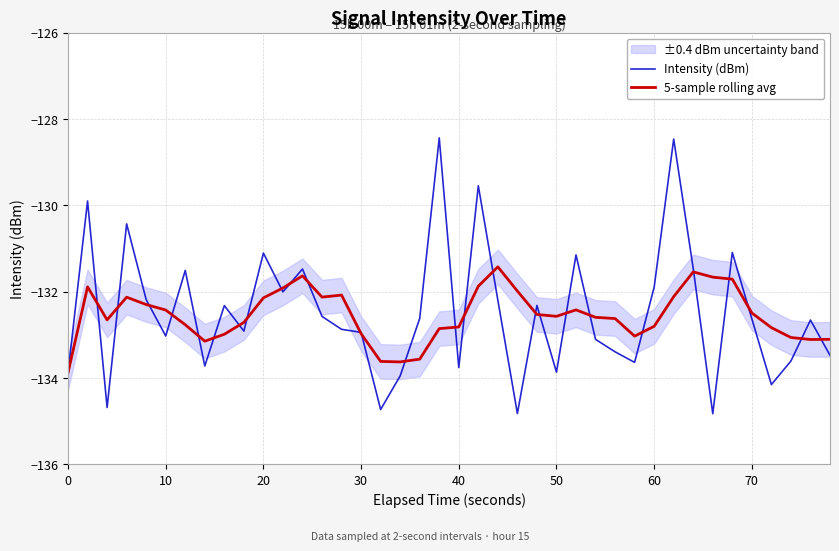

True or false: Intensity (dBm) and 5-sample rolling avg intersect in this chart.

True